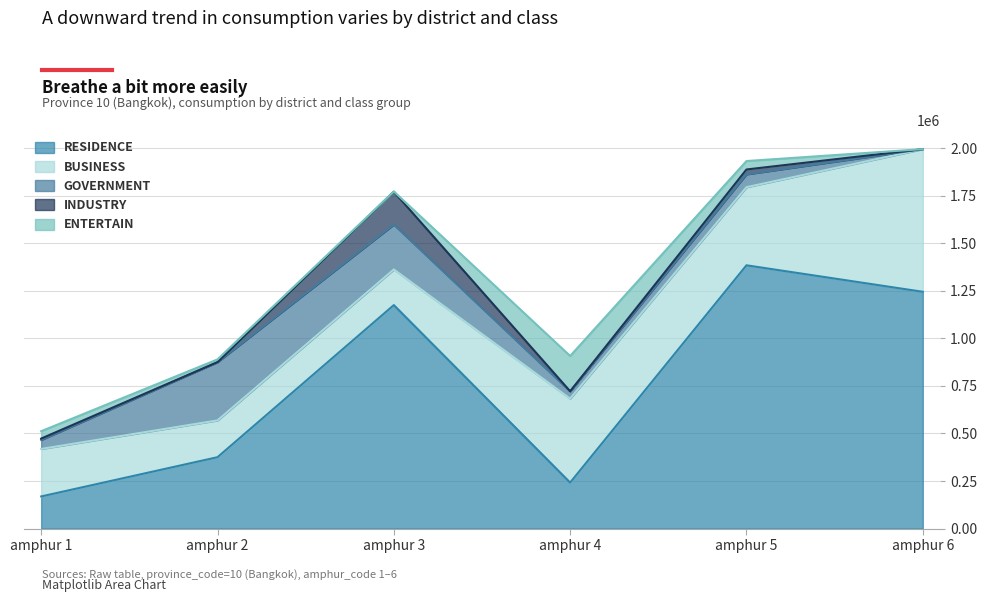

How many positive values does the GOVERNMENT series have?

5